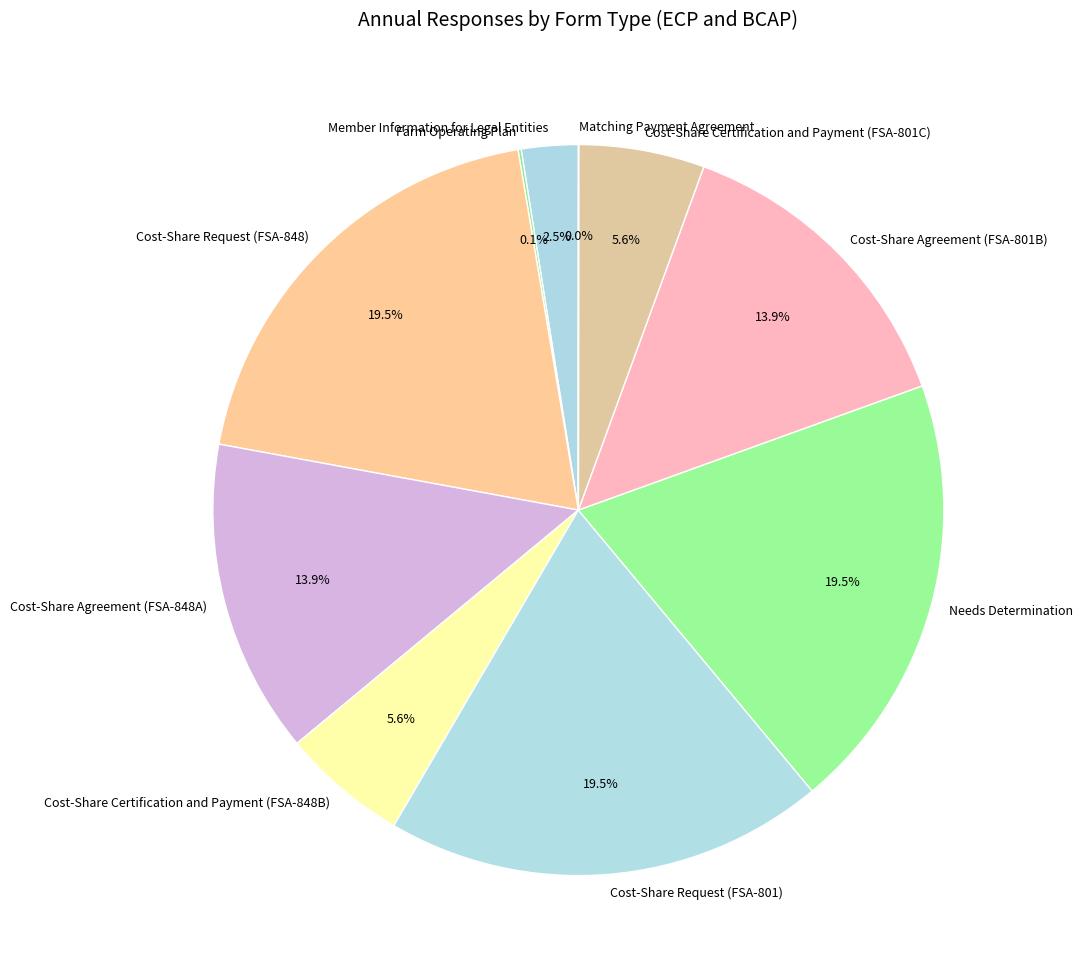

Is there a majority slice in this chart?

No